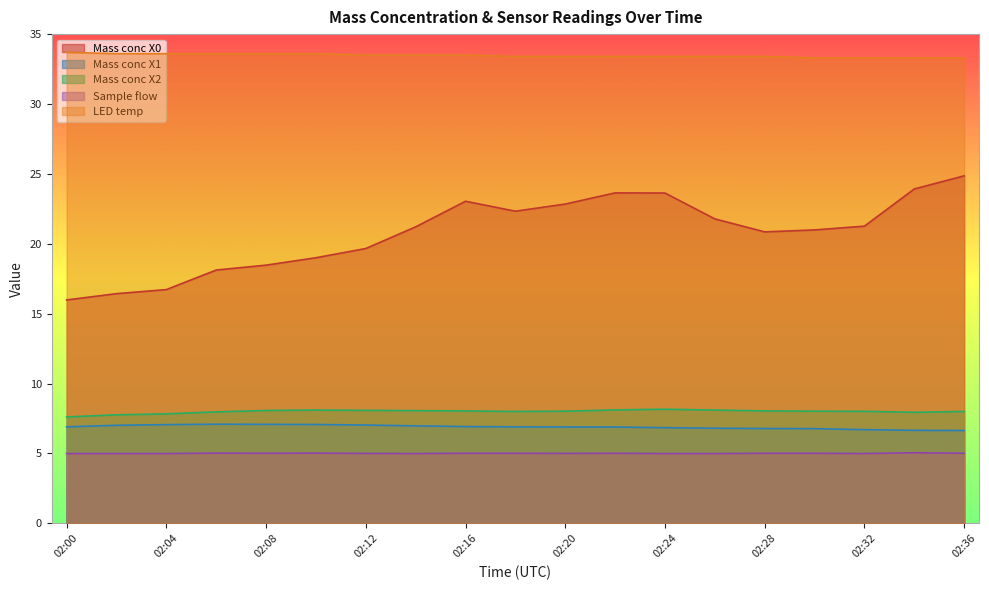

Rank the series by their maximum value, from lowest to highest.

Sample flow, Mass conc X1, Mass conc X2, Mass conc X0, LED temp